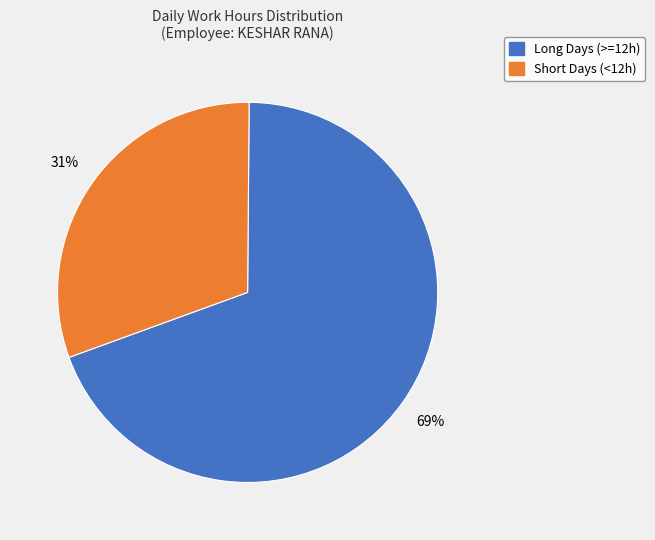

To the nearest percent, what is the average slice percentage?

50%